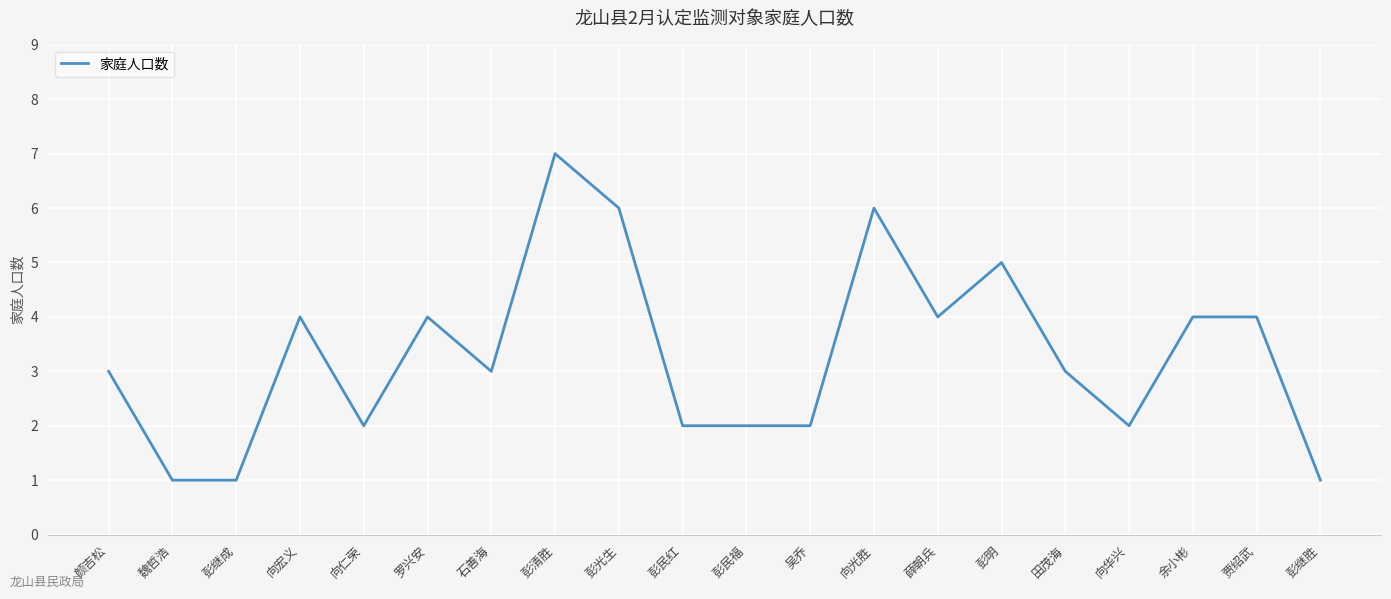

What is the greatest value displayed?

7